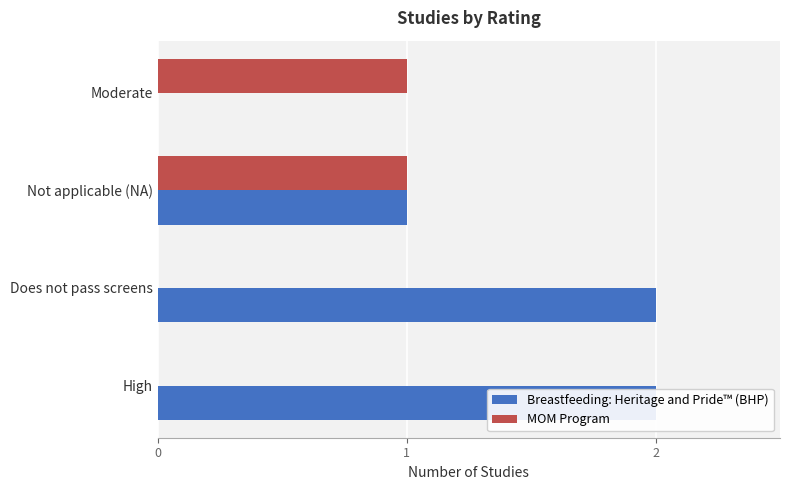

How many data points in Breastfeeding: Heritage and Pride™ (BHP) are less than 2?

2